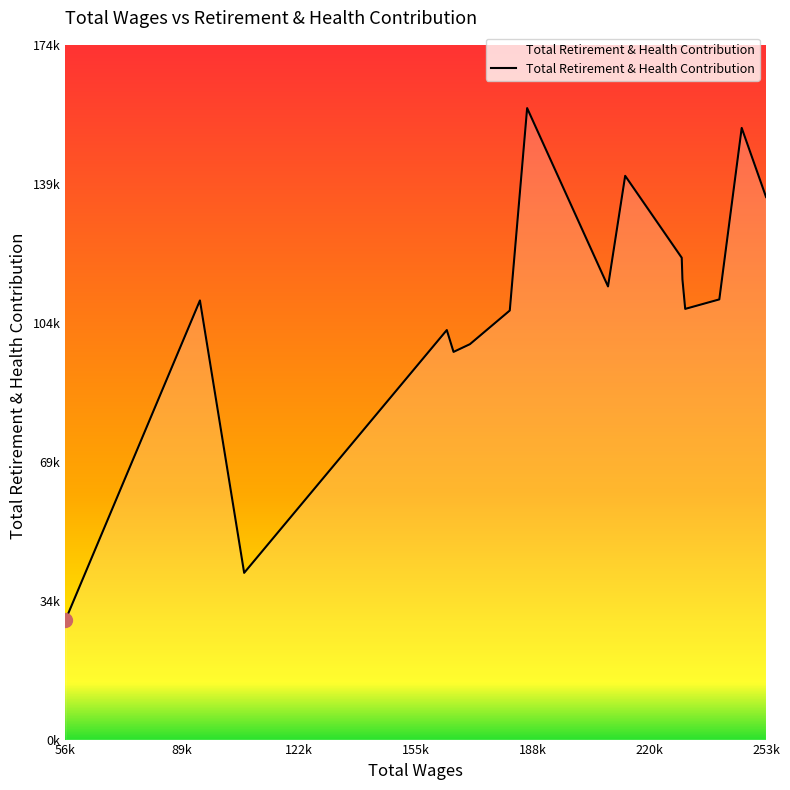

How many points are lower than both their immediate neighbors (excluding endpoints)?

4